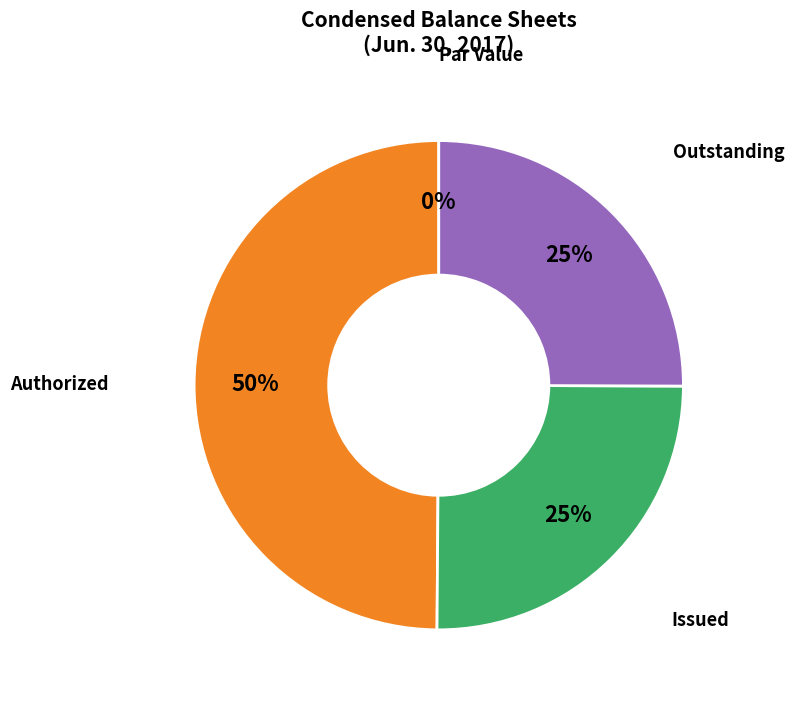

What is the change in value from Common stock, par value to Common stock, shares outstanding?

+50229000.0